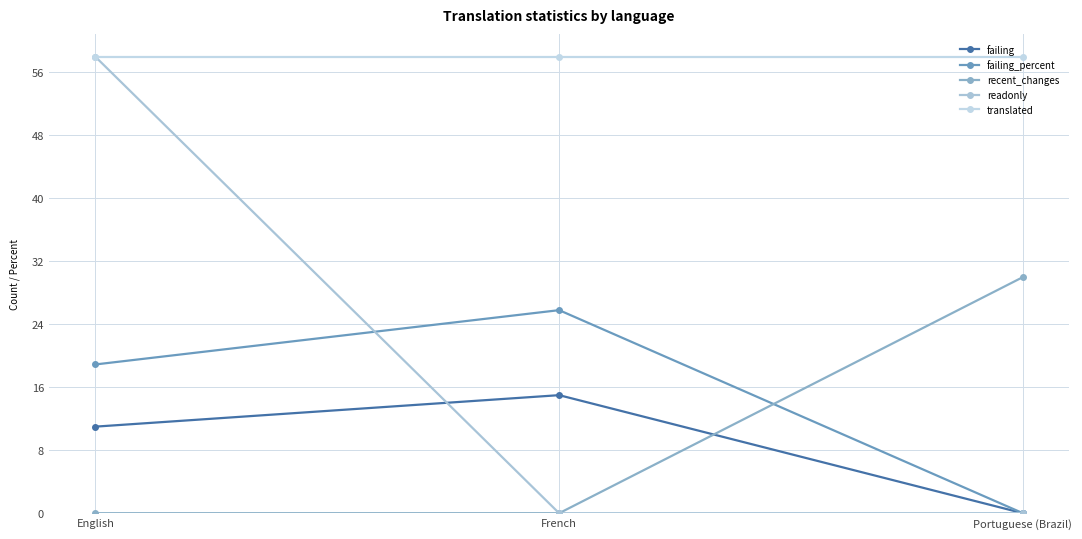

Reading right to left, transcribe all the data shown in this chart.

failing: 0.0	15.0	11.0
failing_percent: 0.0	25.8	18.9
recent_changes: 30.0	0.0	0.0
readonly: 0.0	0.0	58.0
translated: 58.0	58.0	58.0